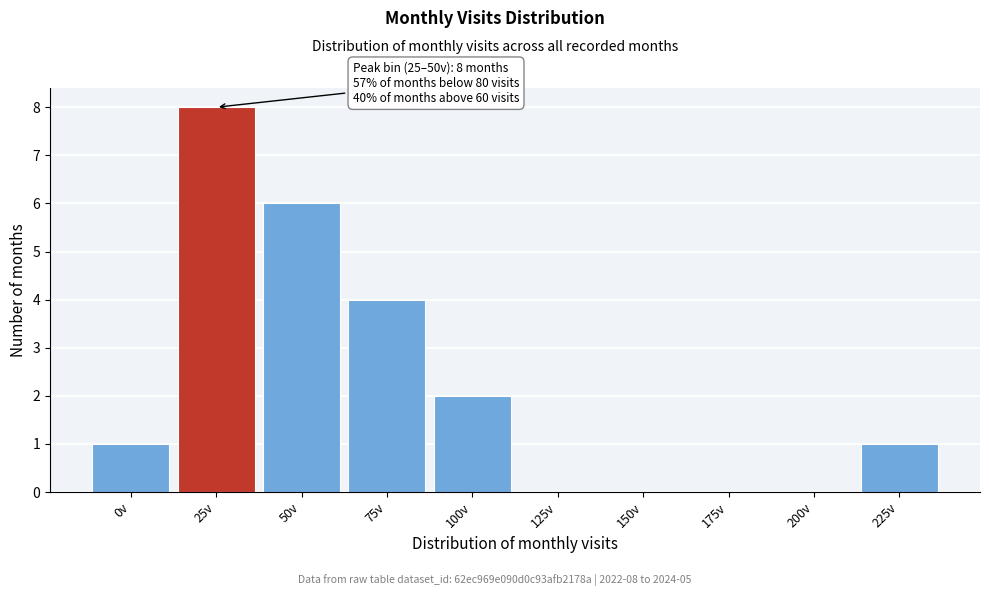

Reading left to right, extract all data points from this chart.

0v=1	25v=8	50v=6	75v=4	100v=2	125v=0	150v=0	175v=0	200v=0	225v=1